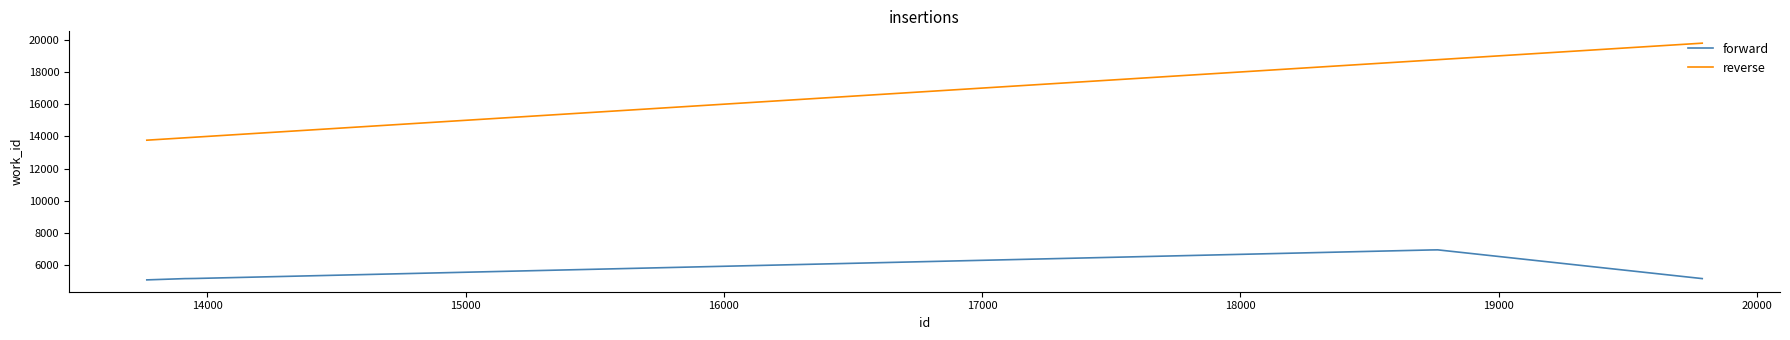

What is the difference between the maximum and minimum values in the forward series?

1864